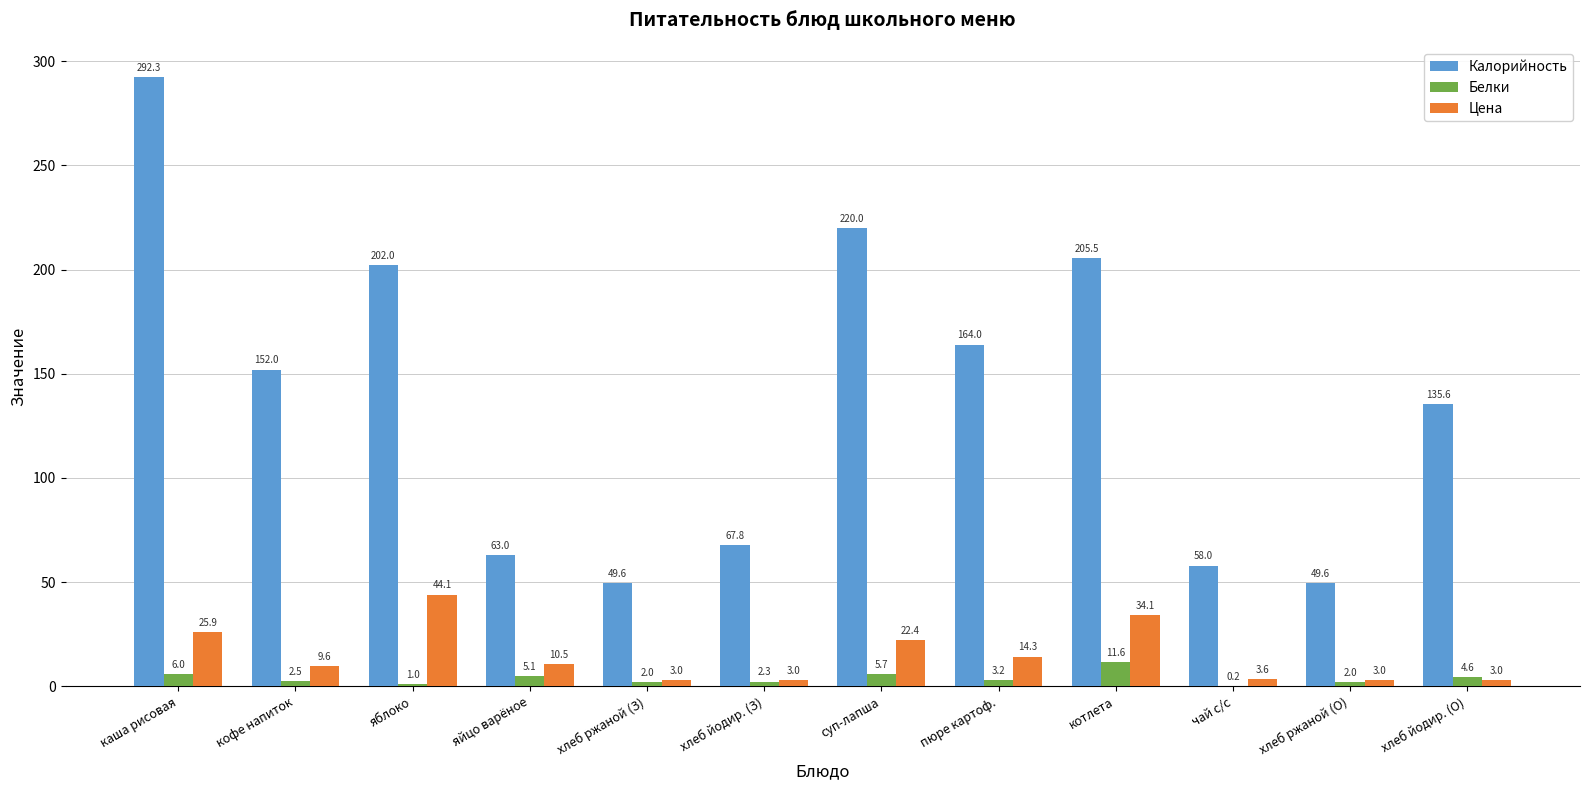

What is the sum of the Калорийность values at пюре картоф. and чай с/с?

222.0